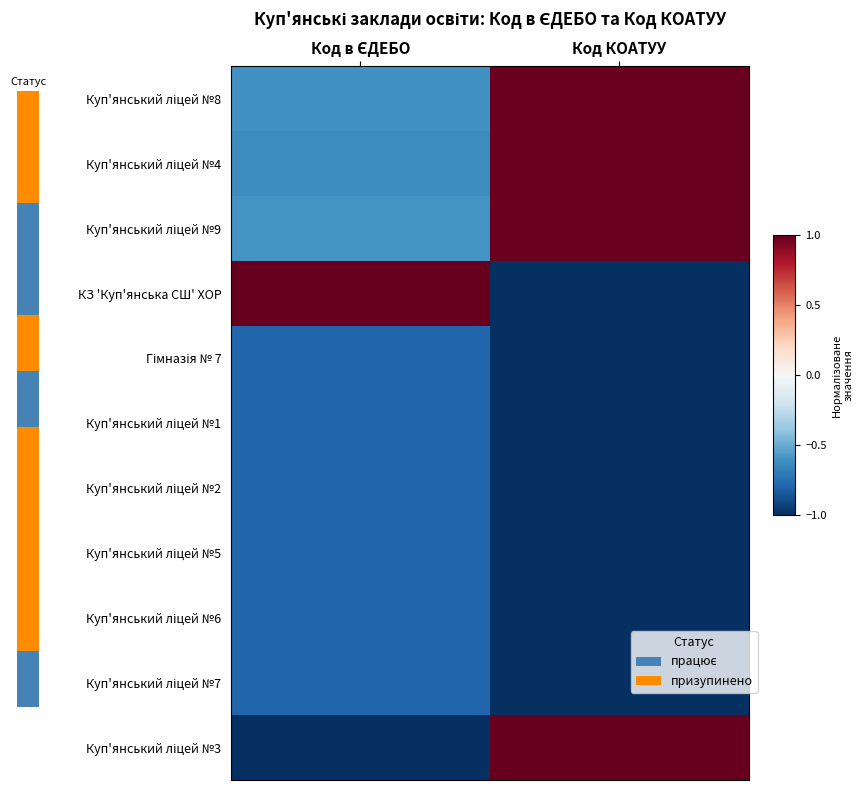

Where is Куп'янський ліцей №5 nearest to the value 0?

Код в ЄДЕБО